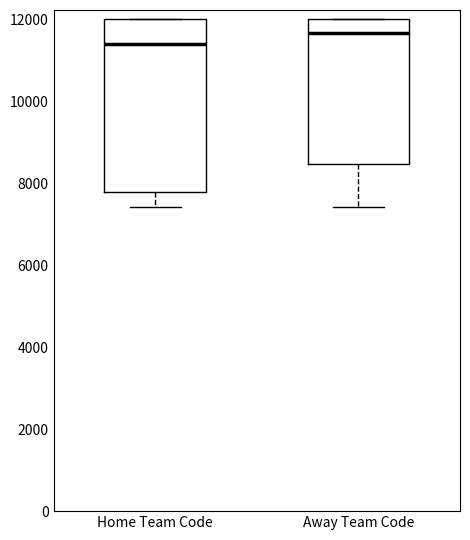

Which box is the tallest, from its lower edge to its upper edge?

Home Team Code